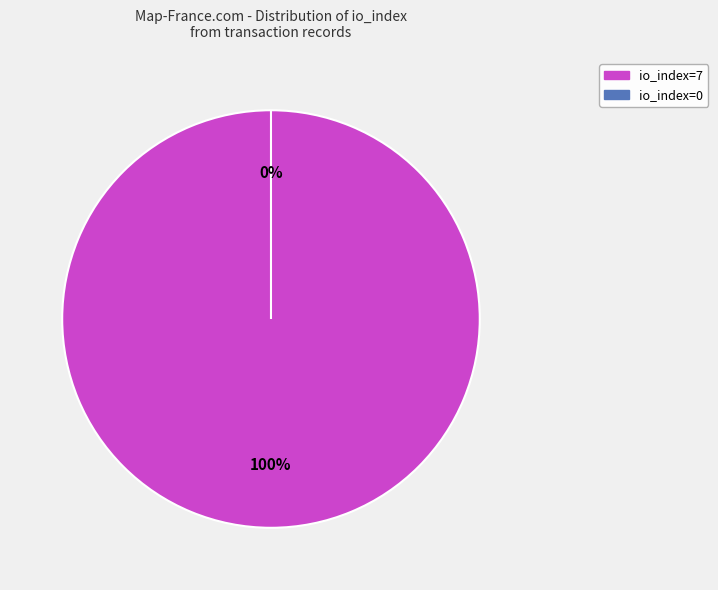

Is it true that io_index=7 is 93% of the pie?

False